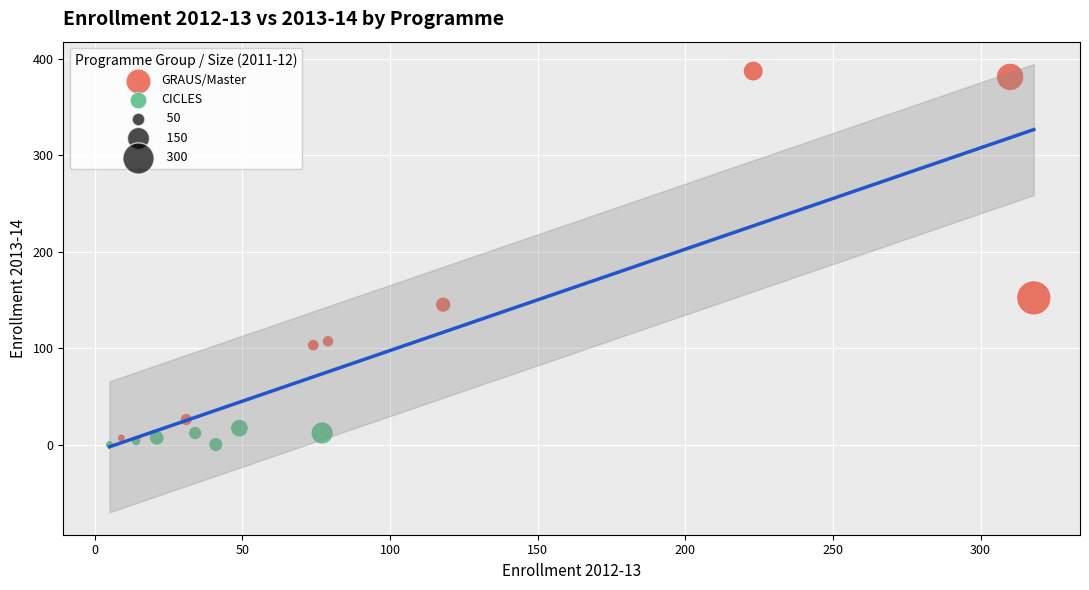

Which series has the widest spread of Y values?

GRAUS/Master